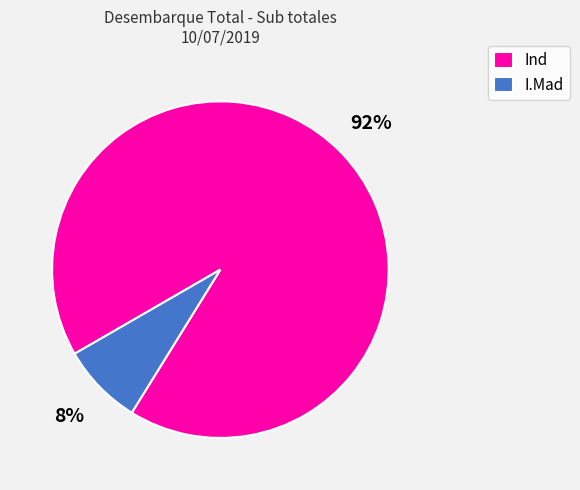

The I.Mad slice represents 17% of the pie. True or false?

False